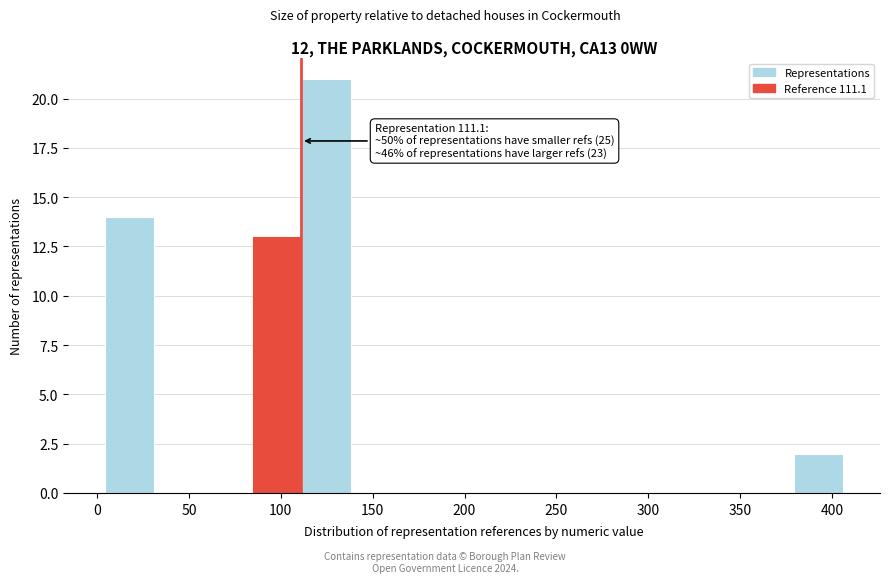

Over which range of the x-axis is the bar tallest?

110 to 140